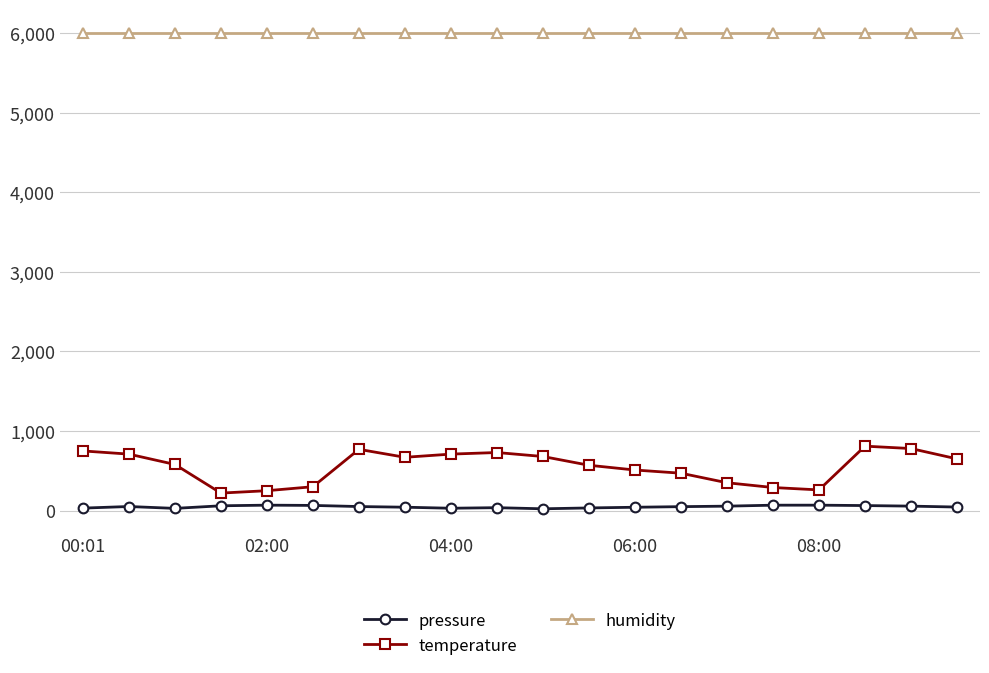

What is the maximum value shown in the chart?

6000.0